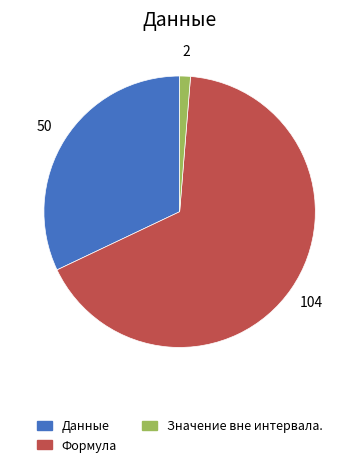

How many slices are in this pie chart?

3